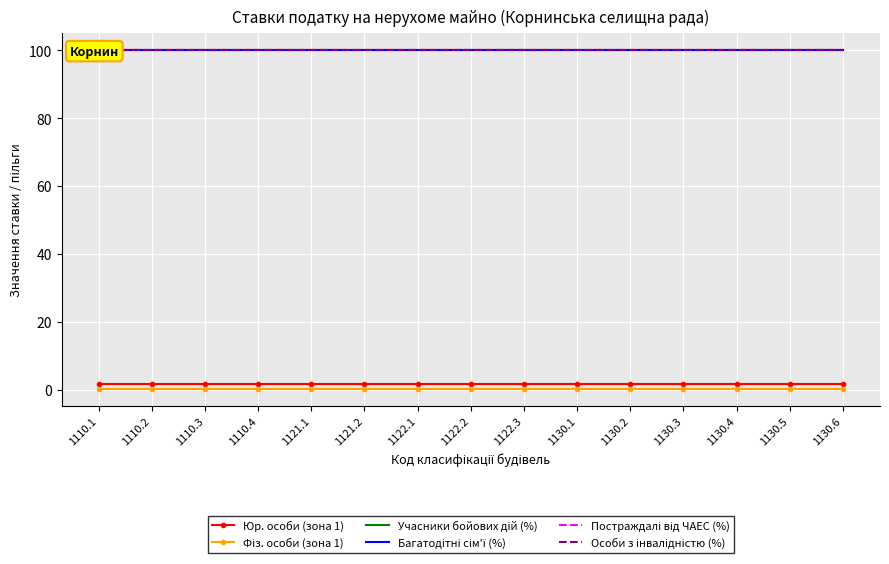

True or false: Фіз. особи (зона 1) and Особи з інвалідністю (%) intersect in this chart.

False